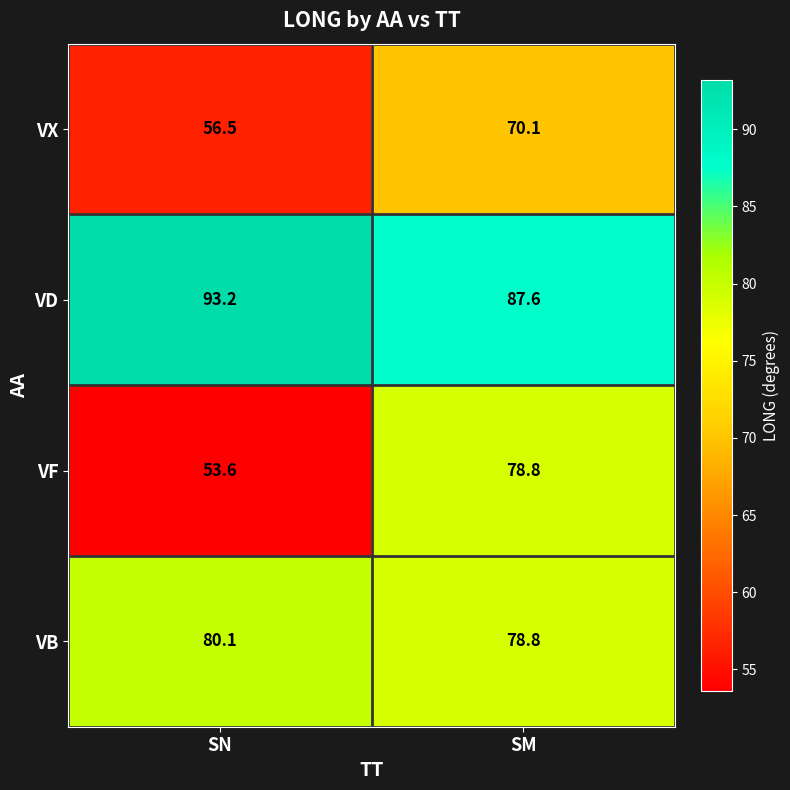

What is the approximate value of VF at SN?

53.6